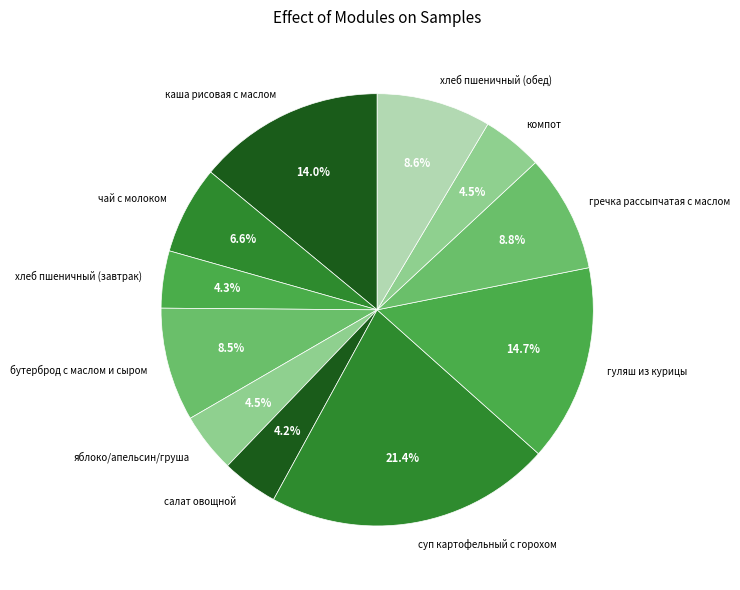

Is there any slice that represents more than half of the pie?

No